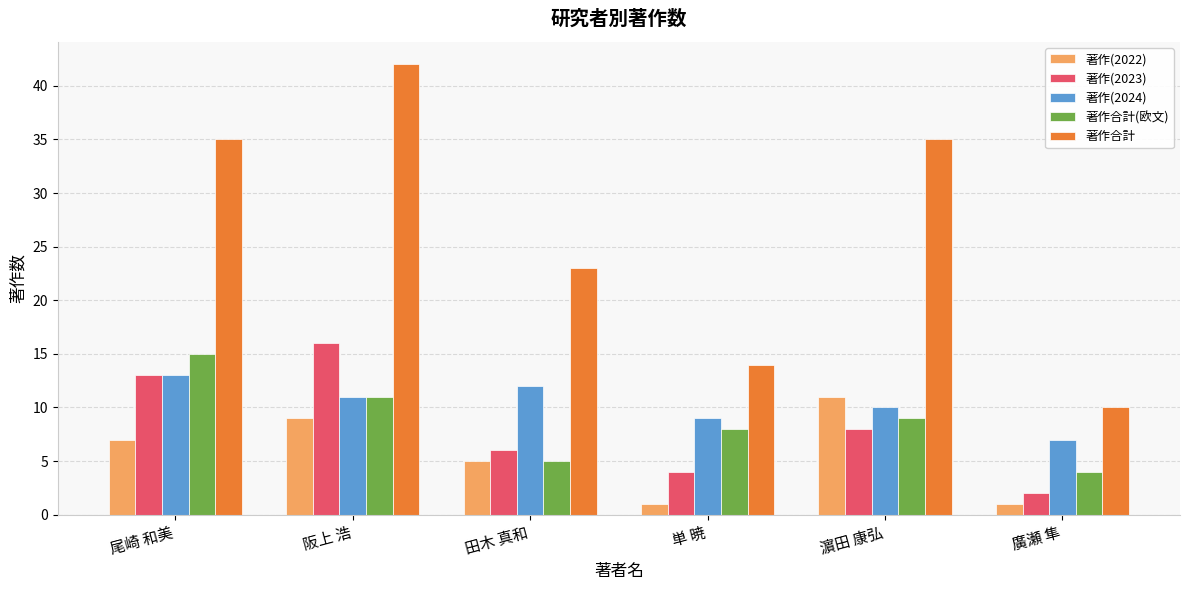

What is the value of the 著作(2023) bar at the 5th from the left?

8